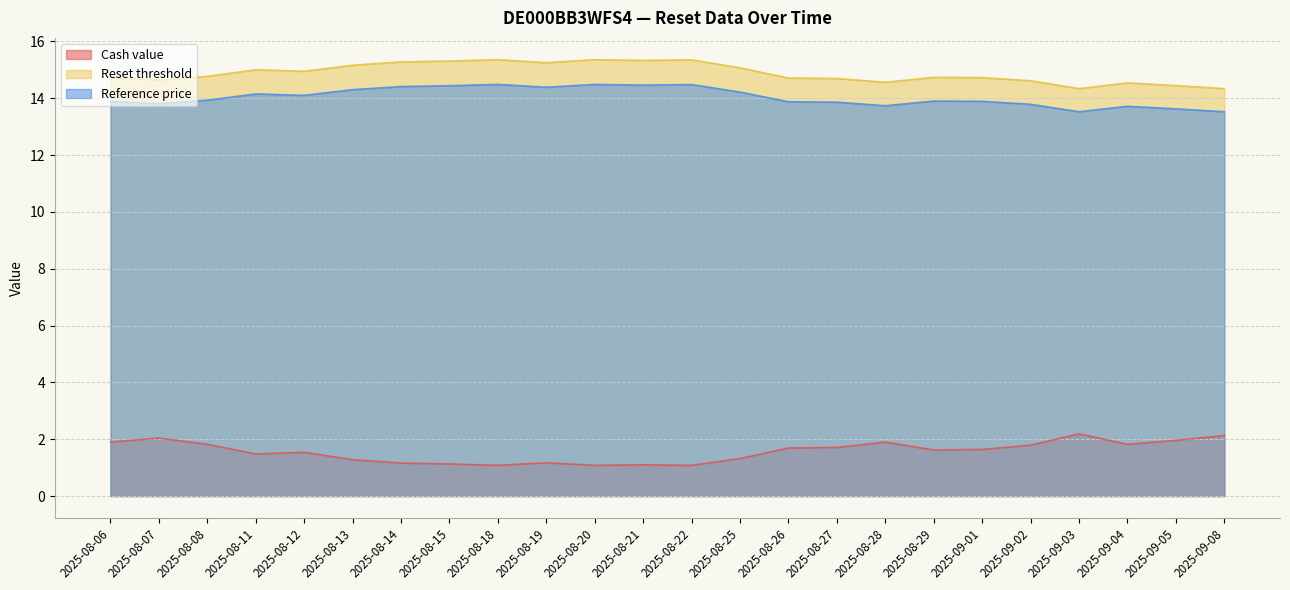

Reading left to right, transcribe all the data shown in this chart.

Cash value: 1.9	2.0	1.8	1.5	1.5	1.3	1.2	1.1	1.1	1.2	1.1	1.1	1.1	1.3	1.7	1.7	1.9	1.6	1.6	1.8	2.2	1.8	2.0	2.1
Reset threshold: 14.7	14.6	14.8	15.0	14.9	15.2	15.3	15.3	15.4	15.2	15.4	15.3	15.3	15.1	14.7	14.7	14.6	14.7	14.7	14.6	14.3	14.5	14.4	14.3
Reference price: 13.9	13.8	13.9	14.2	14.1	14.3	14.4	14.4	14.5	14.4	14.5	14.5	14.5	14.2	13.9	13.9	13.7	13.9	13.9	13.8	13.5	13.7	13.6	13.5